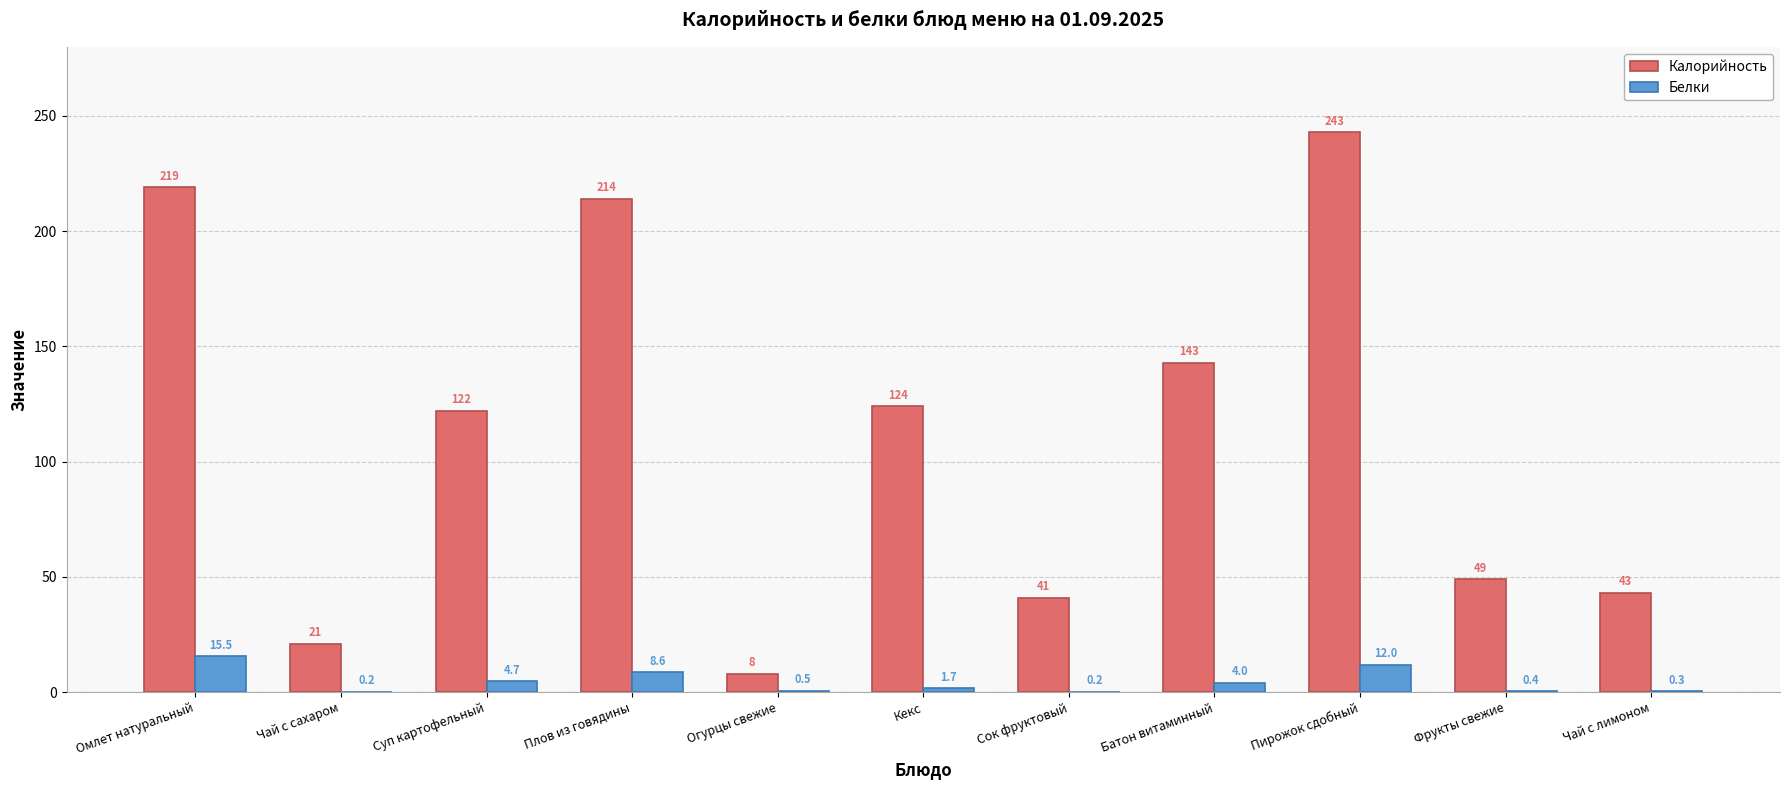

At which label does Калорийность reach its peak?

Пирожок сдобный